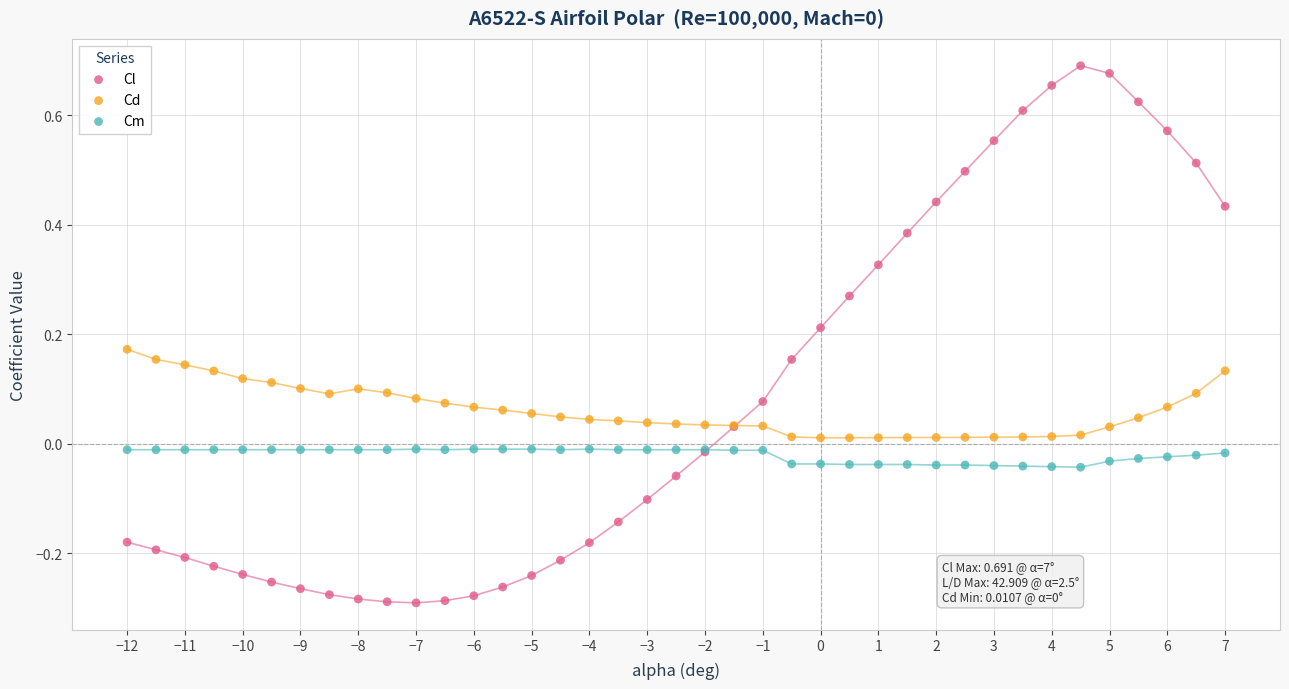

What is the X range (max minus min) for the scatter plot?

19.0